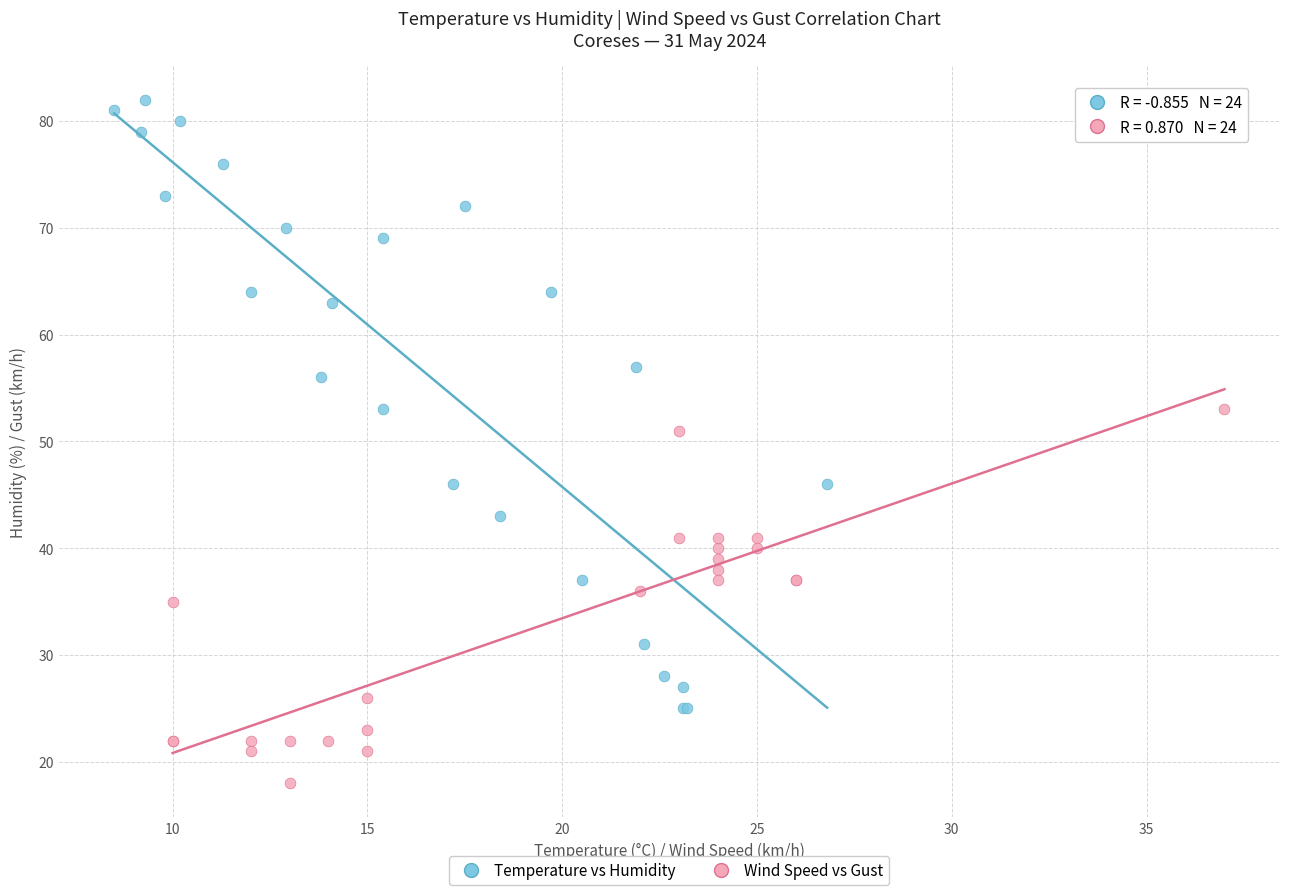

Which series has the largest Y range (max minus min)?

Temperature vs Humidity